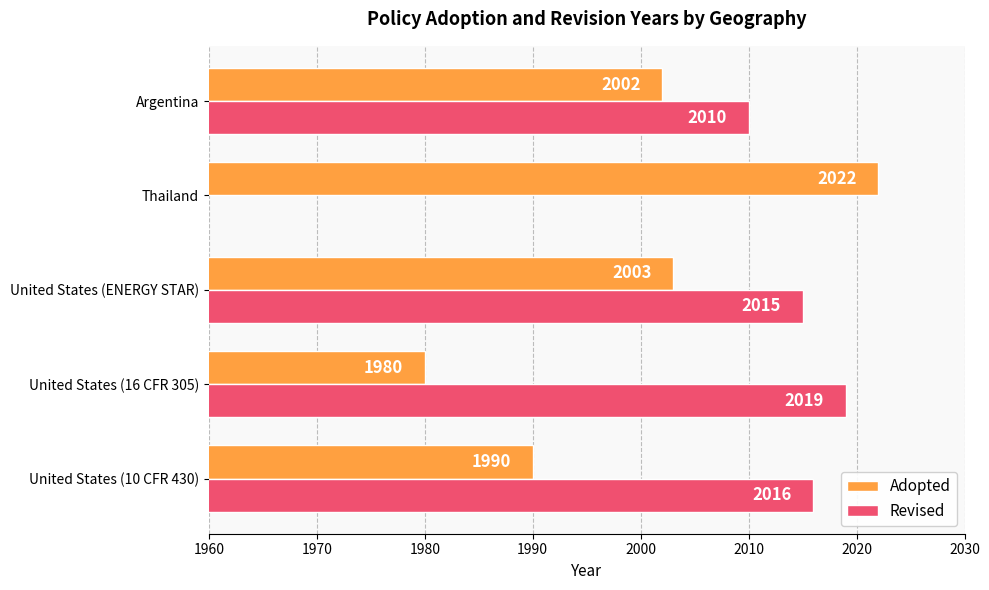

What is the highest value of the Adopted series?

2022